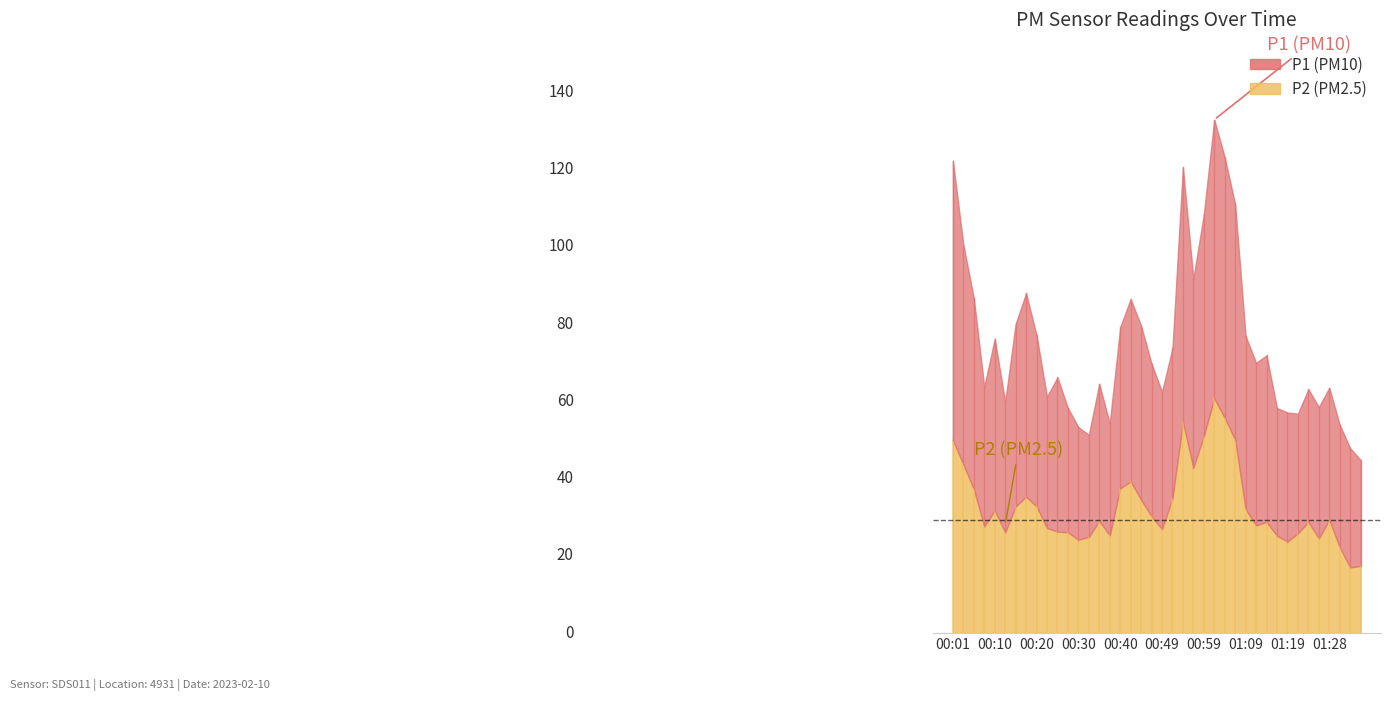

True or false: P2 has a value of 7.9 at 00:37.

False